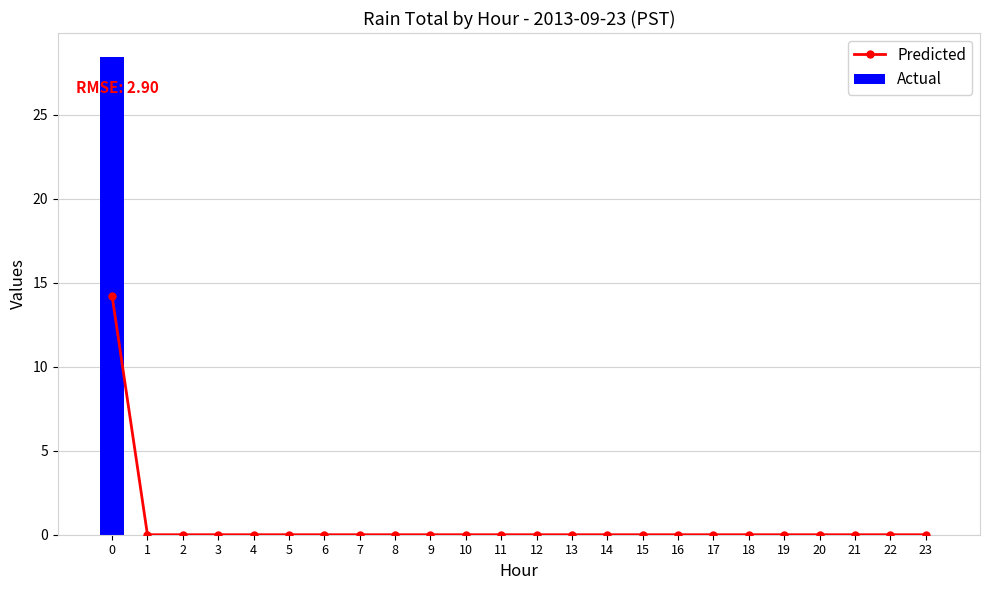

Does the chart contain stacked bars?

No